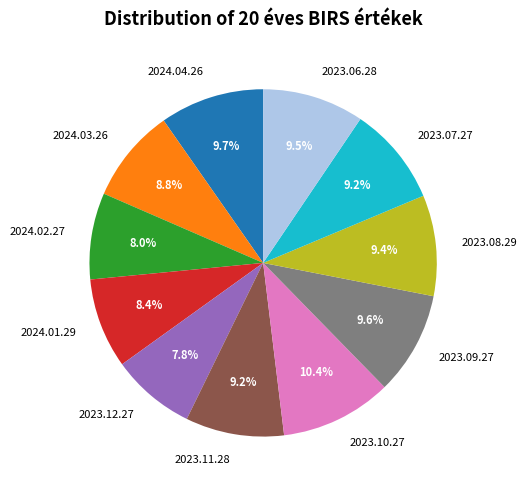

To the nearest percent, what is the difference between the 2023.11.28 and 2024.01.29 slice percentages?

1%